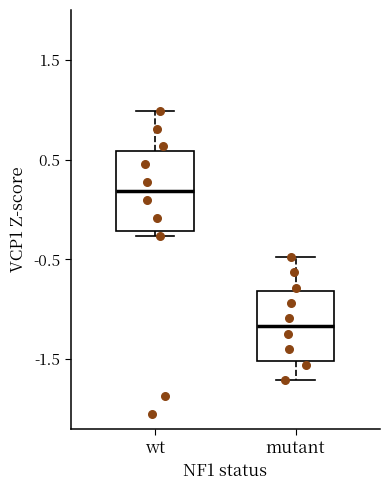

Where is the lower edge of the box for wt on the y-axis? The values are not printed on the chart, so give them approximately, as read against the axis.

-0.2